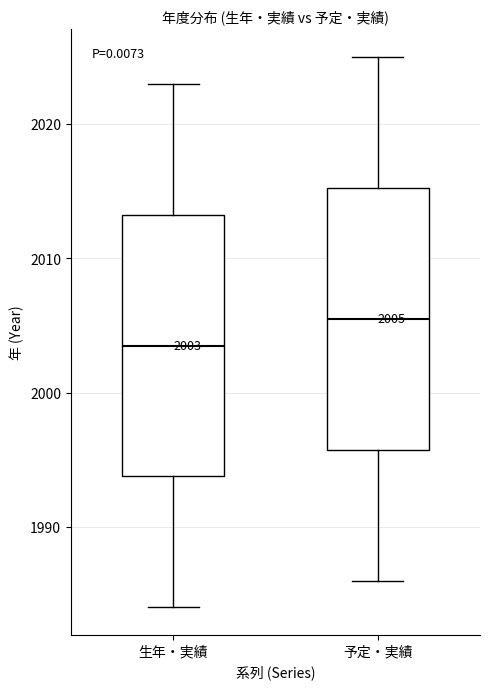

Which box has the highest median line?

予定・実績